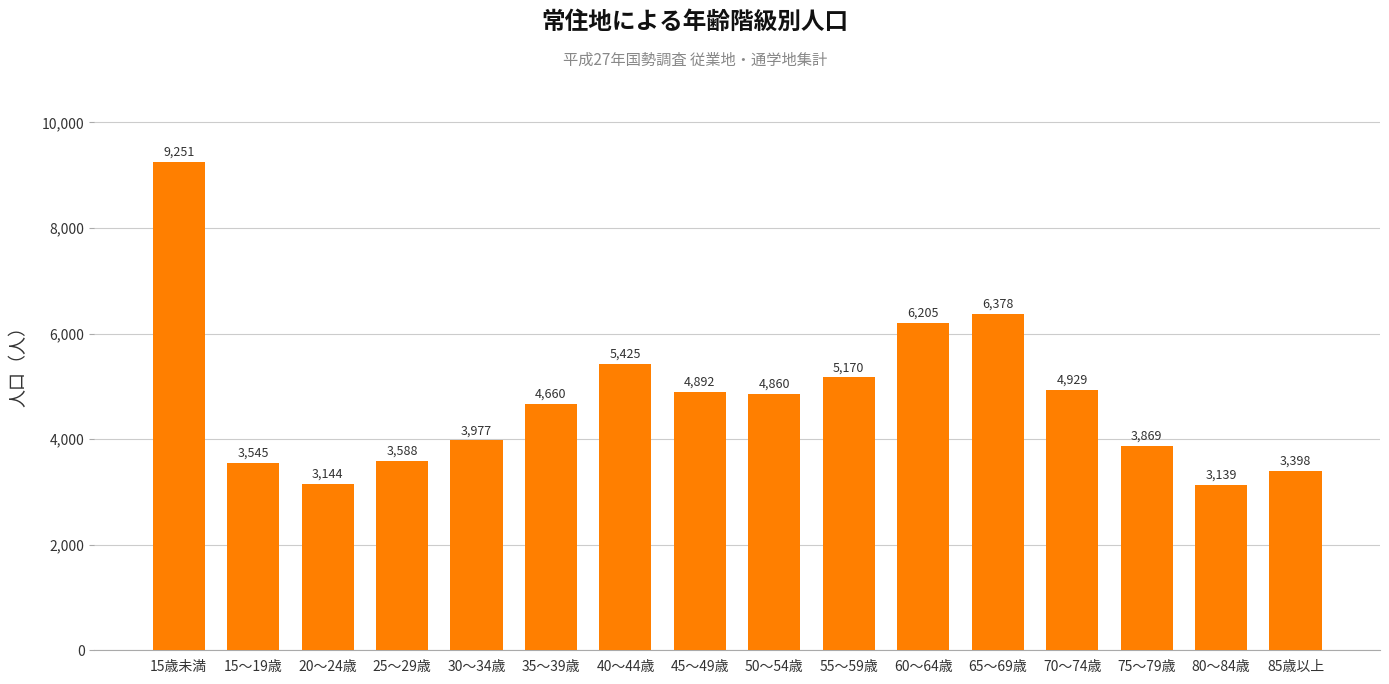

Rank the categories by value from lowest to highest.

80～84歳, 20～24歳, 85歳以上, 15～19歳, 25～29歳, 75～79歳, 30～34歳, 35～39歳, 50～54歳, 45～49歳, 70～74歳, 55～59歳, 40～44歳, 60～64歳, 65～69歳, 15歳未満